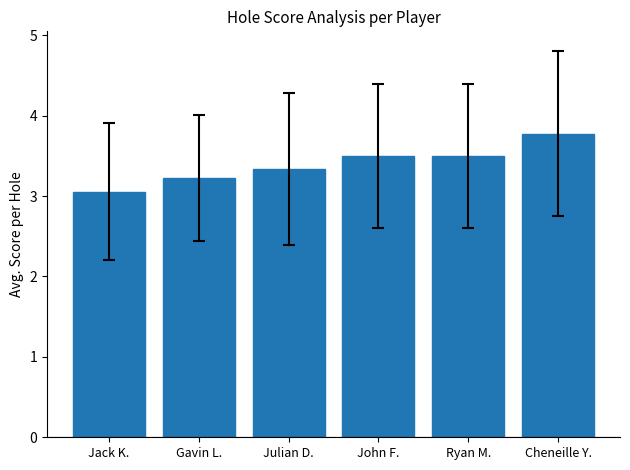

Reading right to left, extract all data points from this chart.

Cheneille Y.=3.8	Ryan M.=3.5	John F.=3.5	Julian D.=3.3	Gavin L.=3.2	Jack K.=3.1